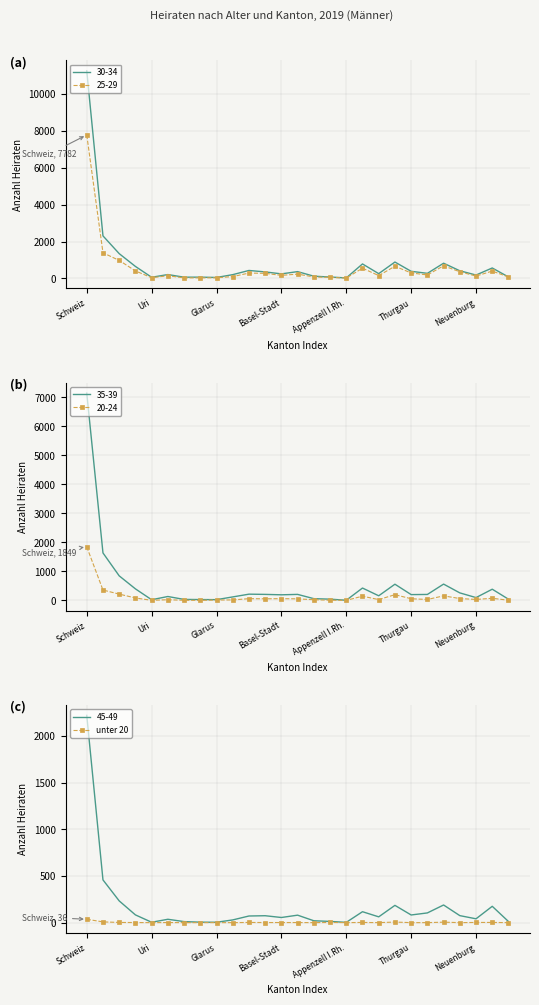

The value of unter 20 at Glarus is 0. True or false?

True